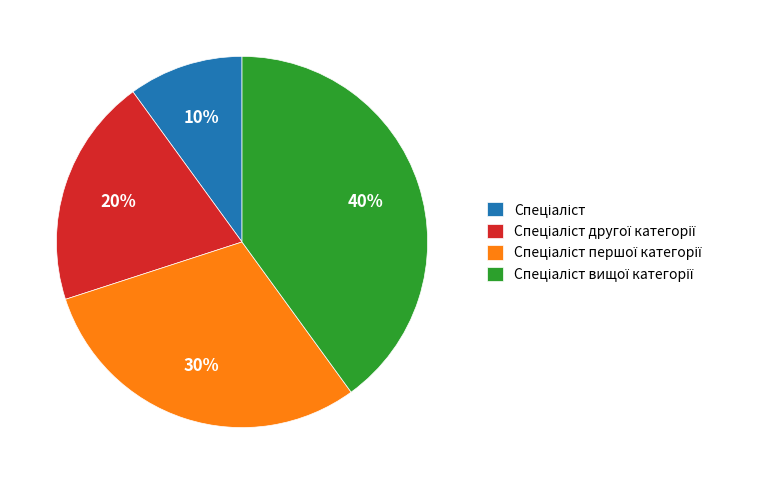

To the nearest percent, what is the average slice percentage?

25%